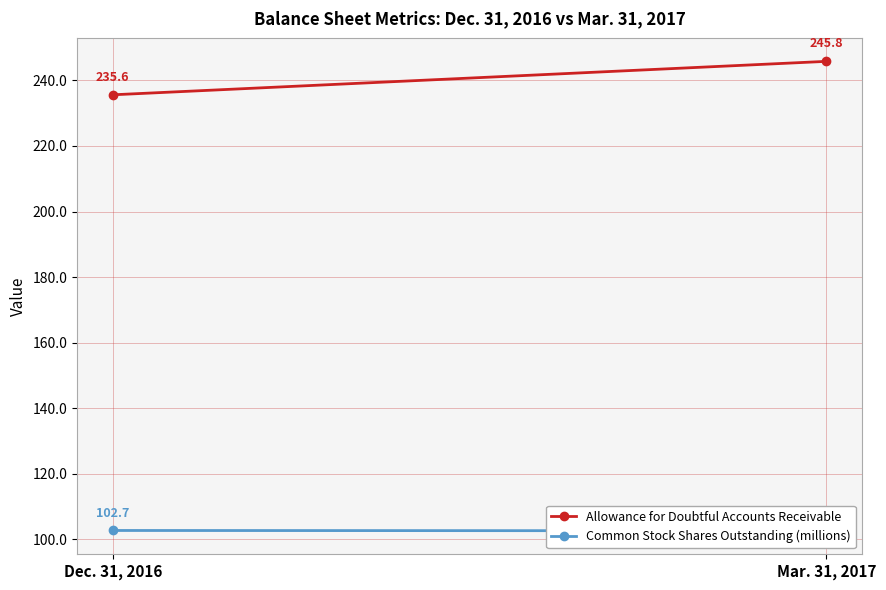

Rank the categories by Allowance for Doubtful Accounts Receivable value from lowest to highest.

Dec. 31, 2016, Mar. 31, 2017